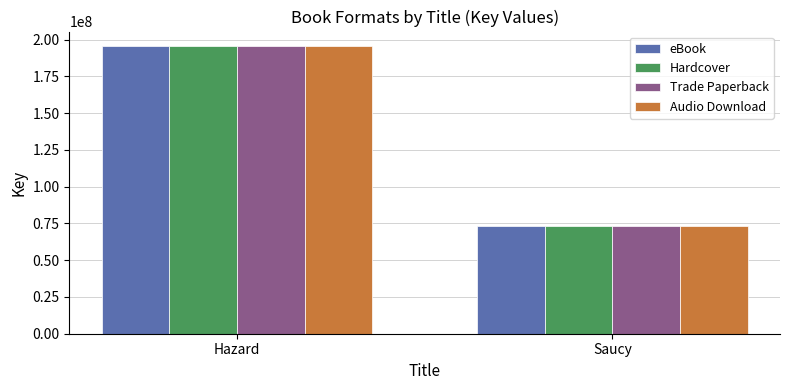

How many groups of bars are there?

2